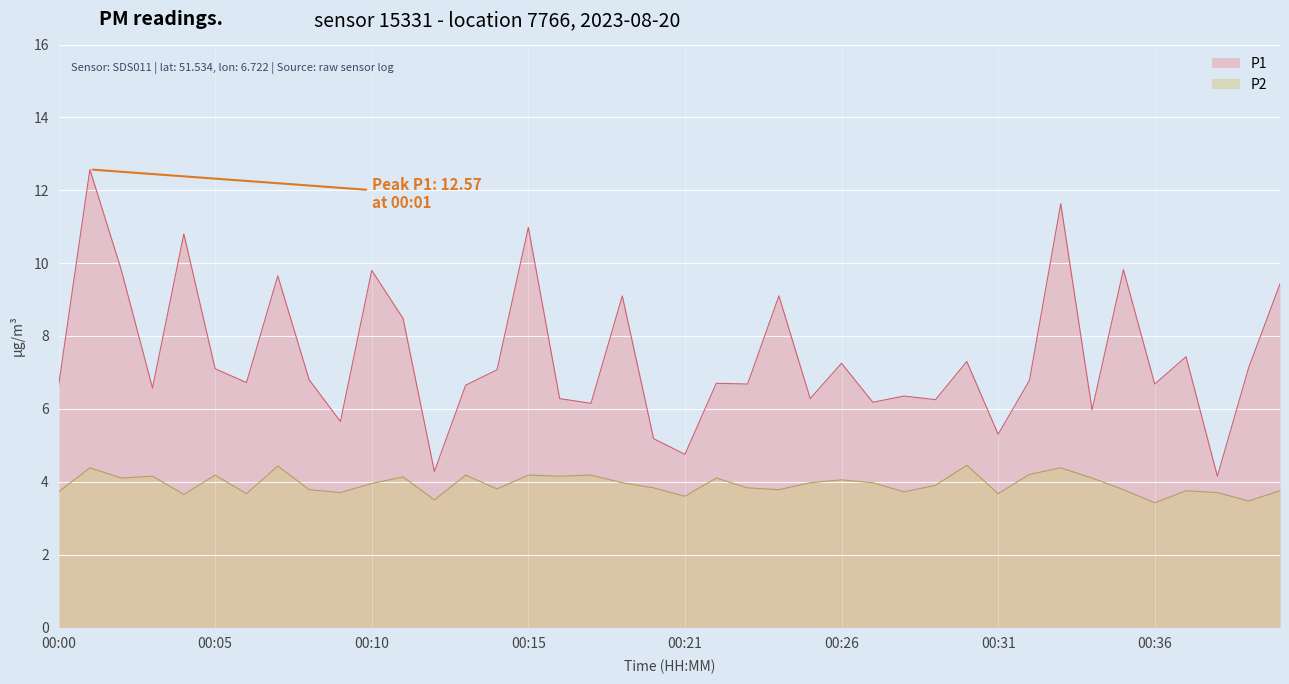

True or false: P1 and P2 cross at least once.

False